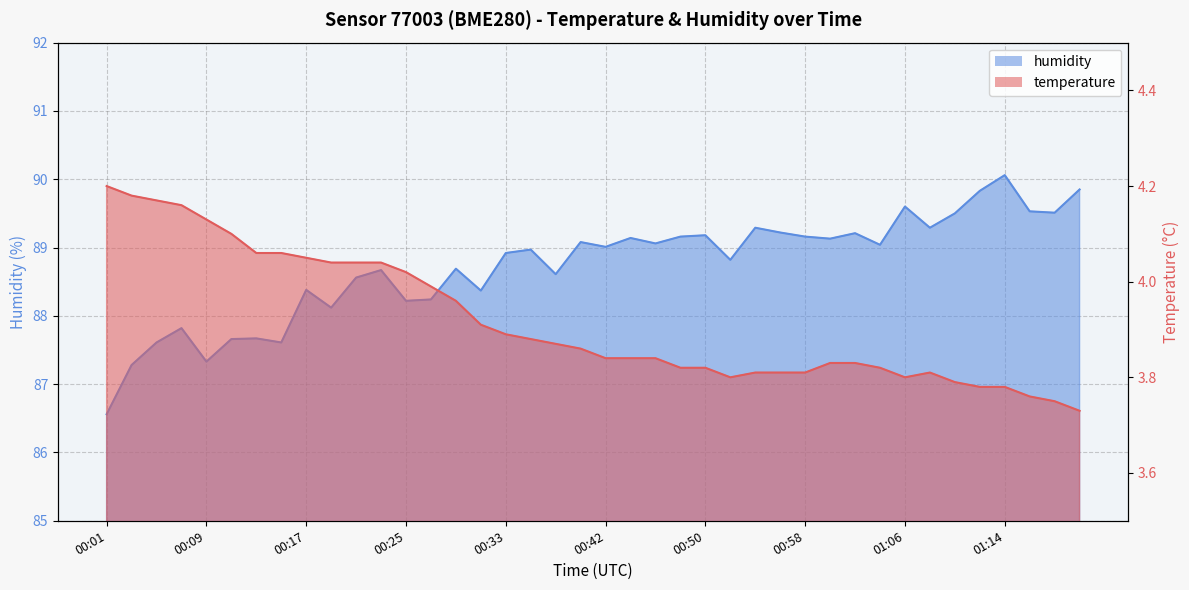

Which series has the largest total across all categories?

humidity